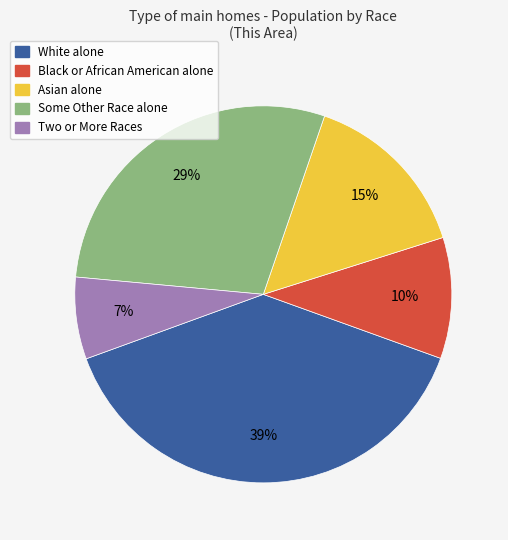

Rank the categories by value from highest to lowest.

White alone, Some Other Race alone, Asian alone, Black or African American alone, Two or More Races